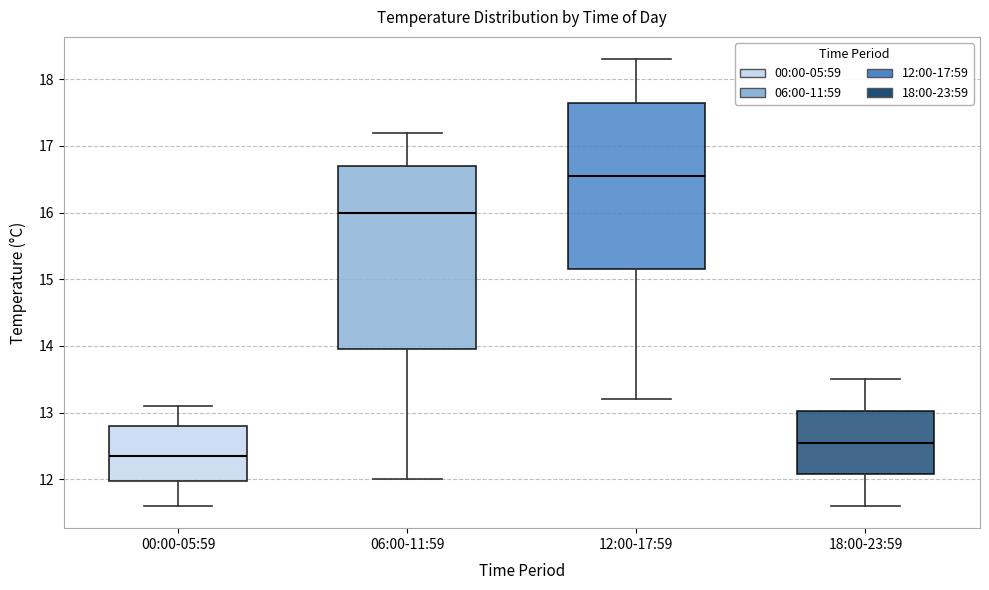

Reading left to right, read every box against the y-axis: the position of its median line, the range the box covers, and the ends of its whiskers. The values are not printed on the chart, so give them approximately, as read against the axis.

00:00-05:59: median 12.4, box 12.0 to 12.8, whiskers 11.6 to 13.1
06:00-11:59: median 16.0, box 14.0 to 16.7, whiskers 12.0 to 17.2
12:00-17:59: median 16.6, box 15.2 to 17.7, whiskers 13.2 to 18.3
18:00-23:59: median 12.6, box 12.1 to 13.0, whiskers 11.6 to 13.5